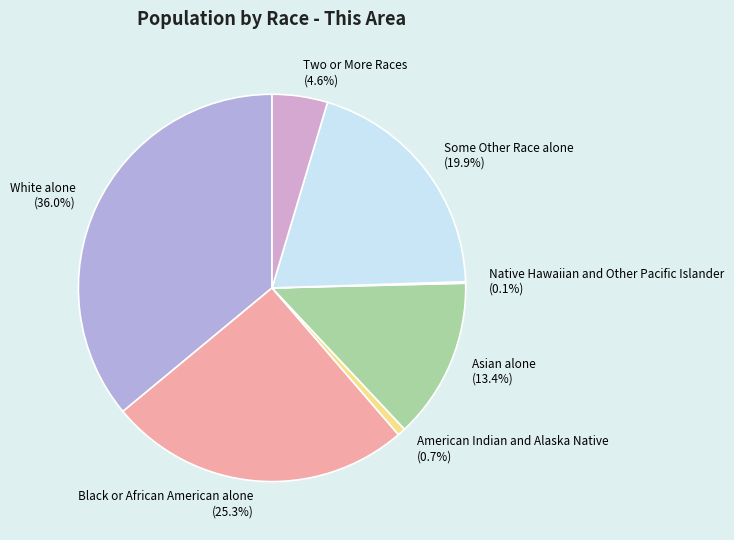

To the nearest percent, what is the combined percentage of White alone and Asian alone?

49%